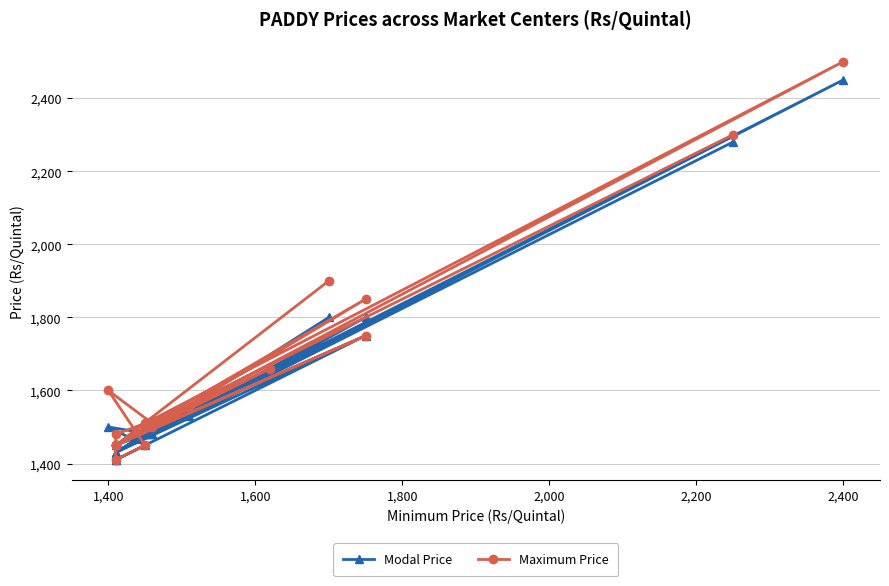

True or false: Modal Price and Maximum Price intersect in this chart.

False